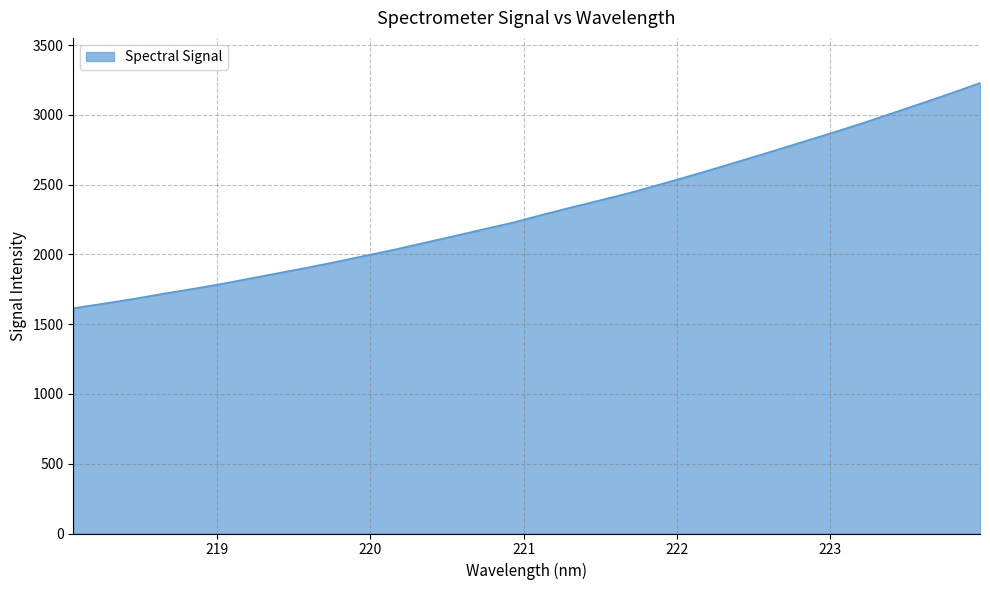

What is the difference between the maximum and minimum values?

1614.1